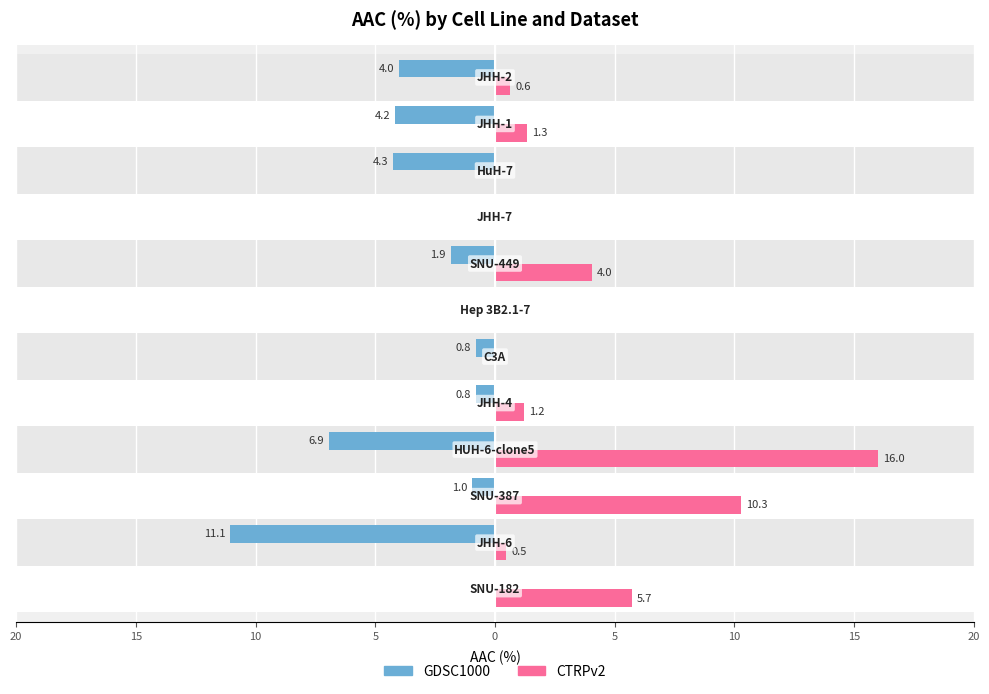

What is the average value of the GDSC1000 series?

-2.9